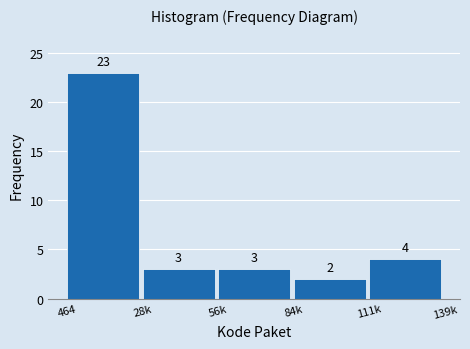

Reading right to left, list all the values displayed in this chart.

111k=4	84k=2	56k=3	28k=3	464=23